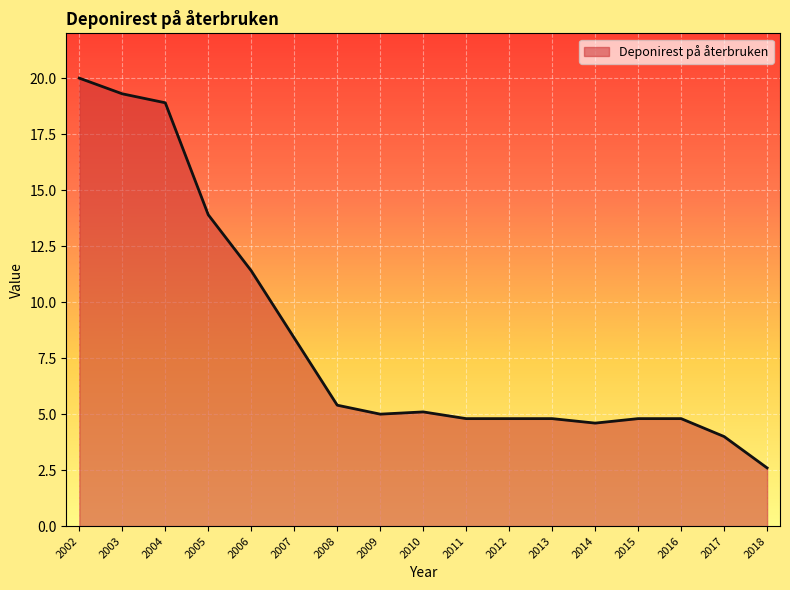

At which category does the chart reach its peak across all series?

2002